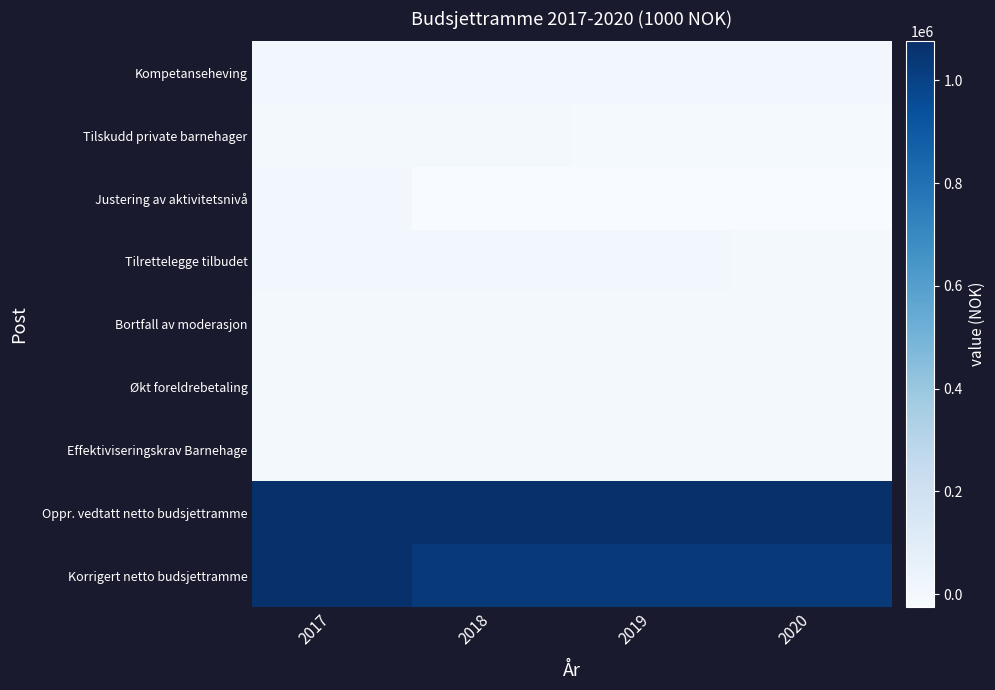

How many data points does each series have?

4